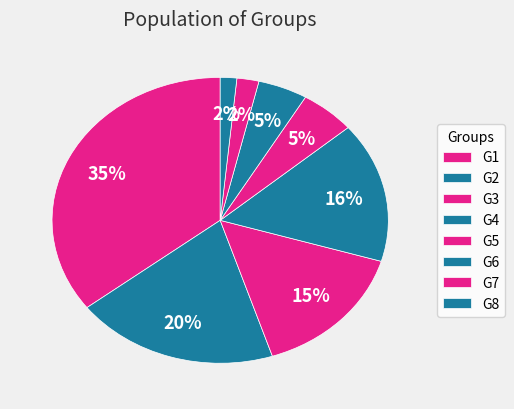

How many slices are in this pie chart?

8